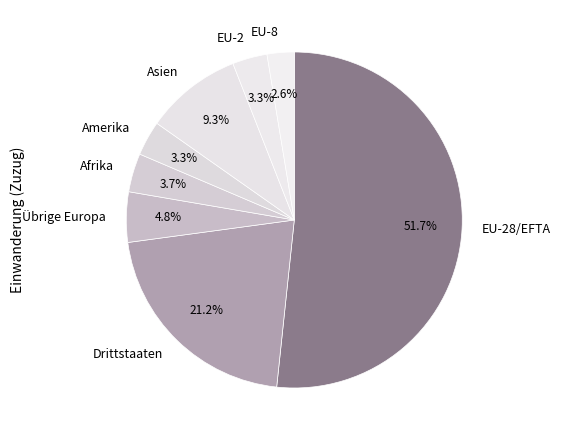

Is there a majority slice in this chart?

Yes